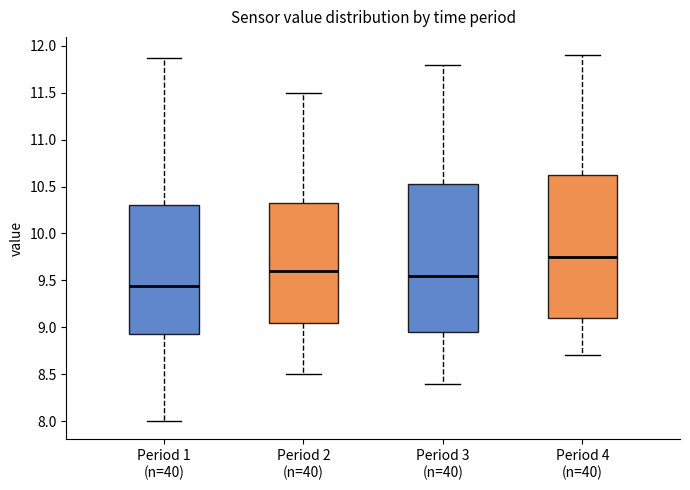

Reading left to right, read every box against the y-axis: the position of its median line, the range the box covers, and the ends of its whiskers. The values are not printed on the chart, so give them approximately, as read against the axis.

Period 1 (n=40): median 9.45, box 8.95 to 10.30, whiskers 8.00 to 11.85
Period 2 (n=40): median 9.60, box 9.05 to 10.35, whiskers 8.50 to 11.50
Period 3 (n=40): median 9.55, box 8.95 to 10.55, whiskers 8.40 to 11.80
Period 4 (n=40): median 9.75, box 9.10 to 10.65, whiskers 8.70 to 11.90